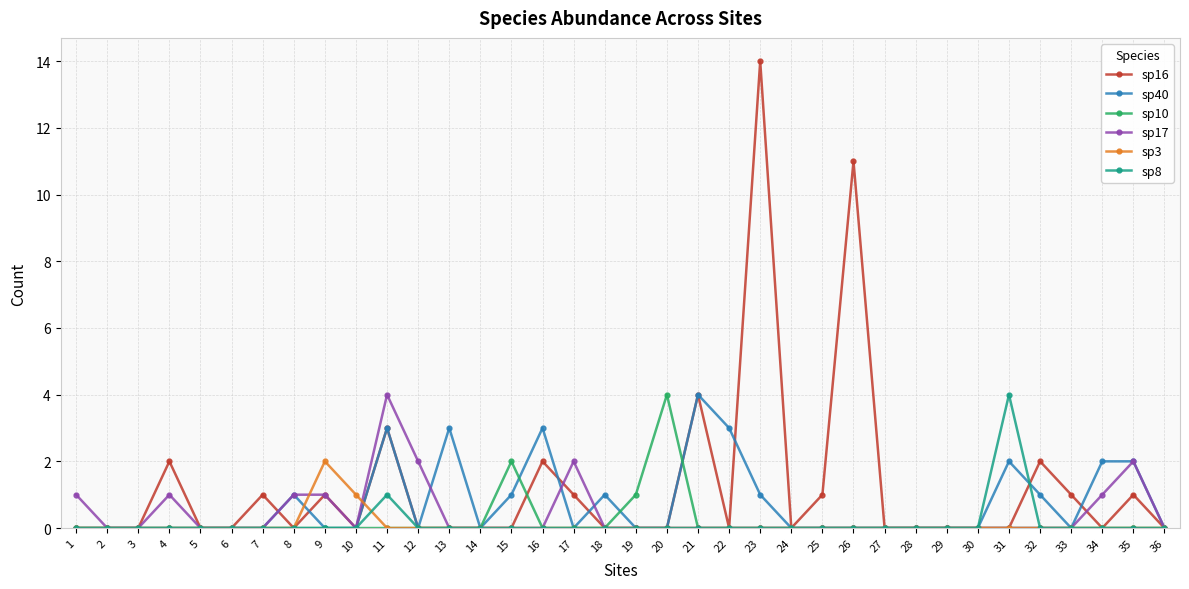

At which label is sp8 closest to 2?

11